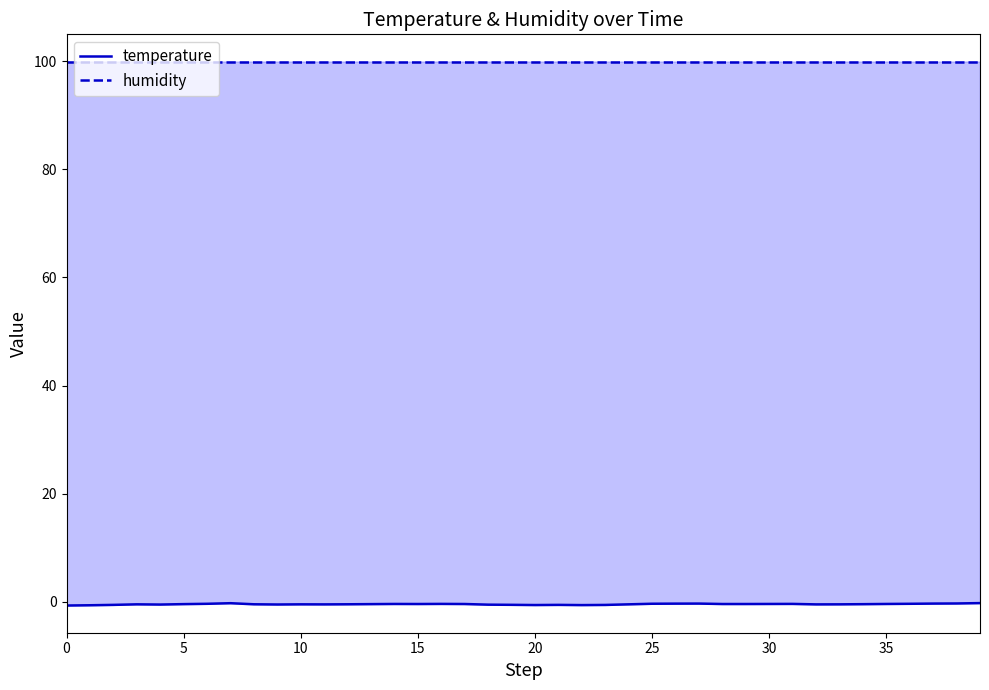

What is the label of the 11th point from the right?

29